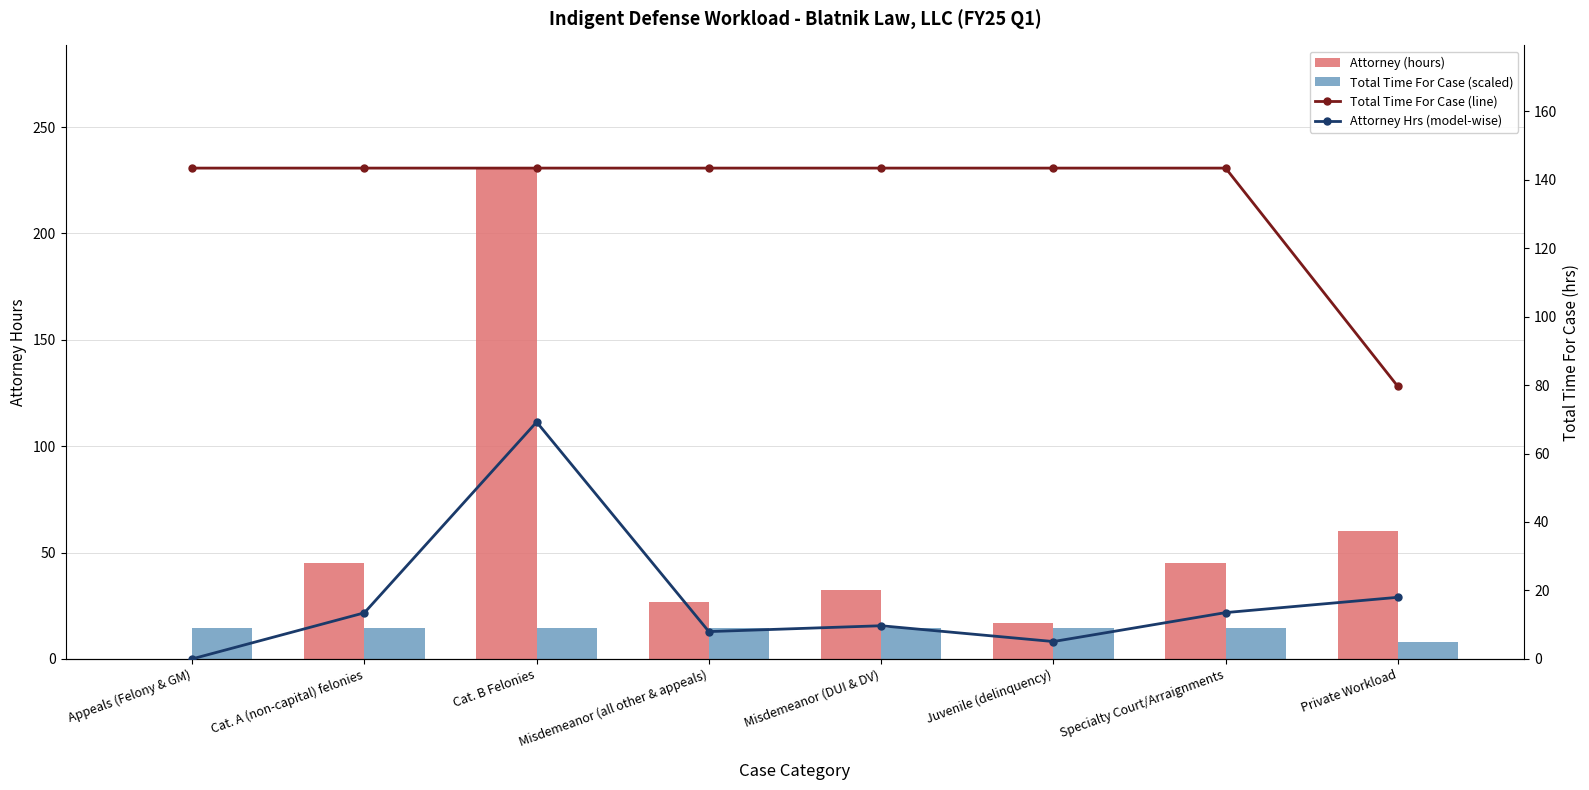

What is the label of the 7th bar from the left?

Specialty Court/Arraignments